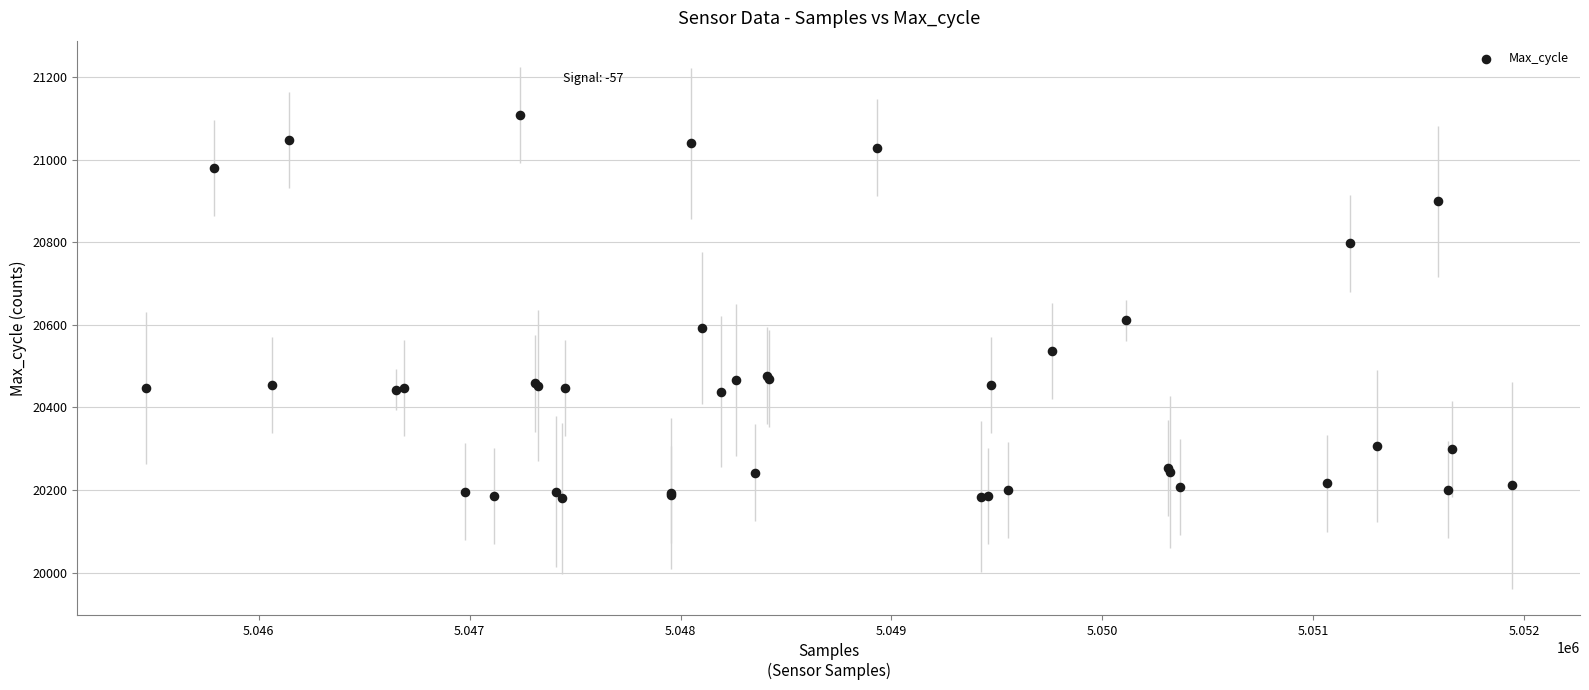

What Y value in the scatter plot is closest to 20644?

20611